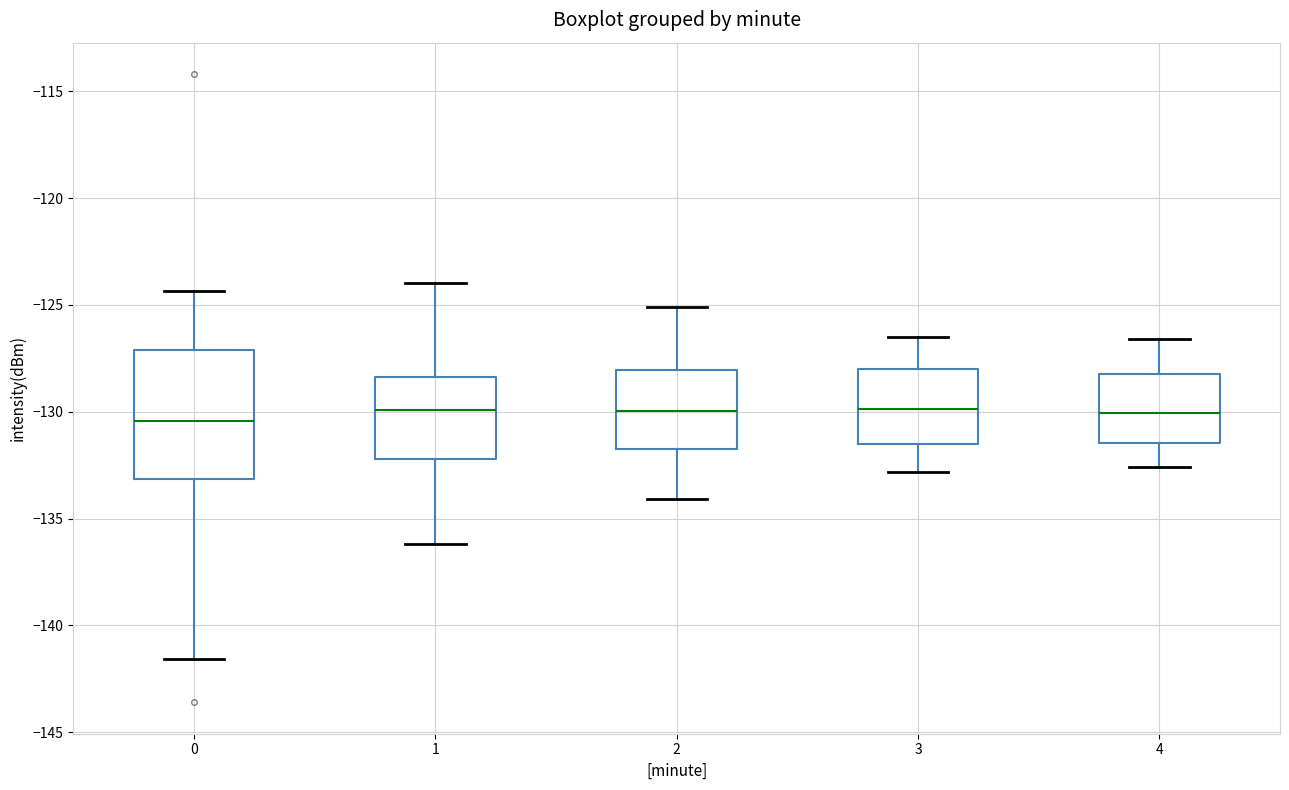

Where does the upper whisker of the box at x = 3 end on the y-axis? The values are not printed on the chart, so give them approximately, as read against the axis.

-126.5